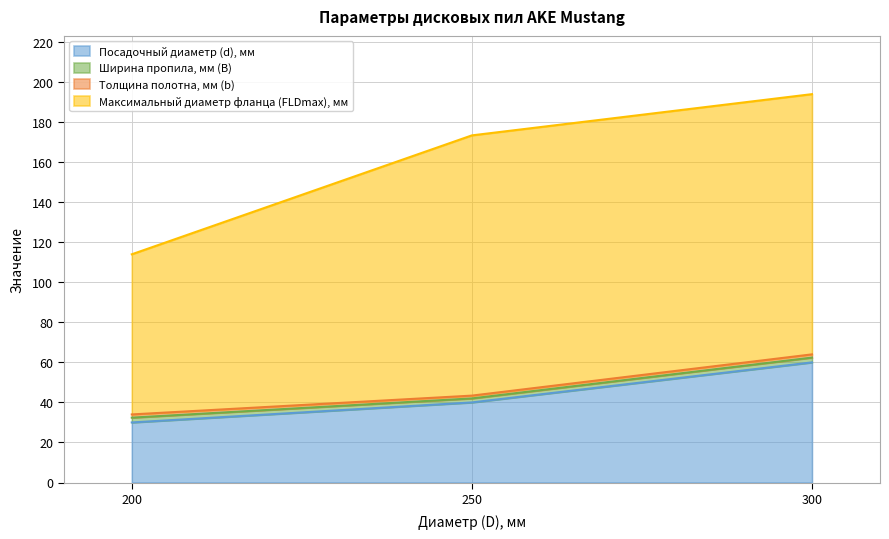

Read the Максимальный диаметр фланца (FLDmax), мм value at 250.

130.0